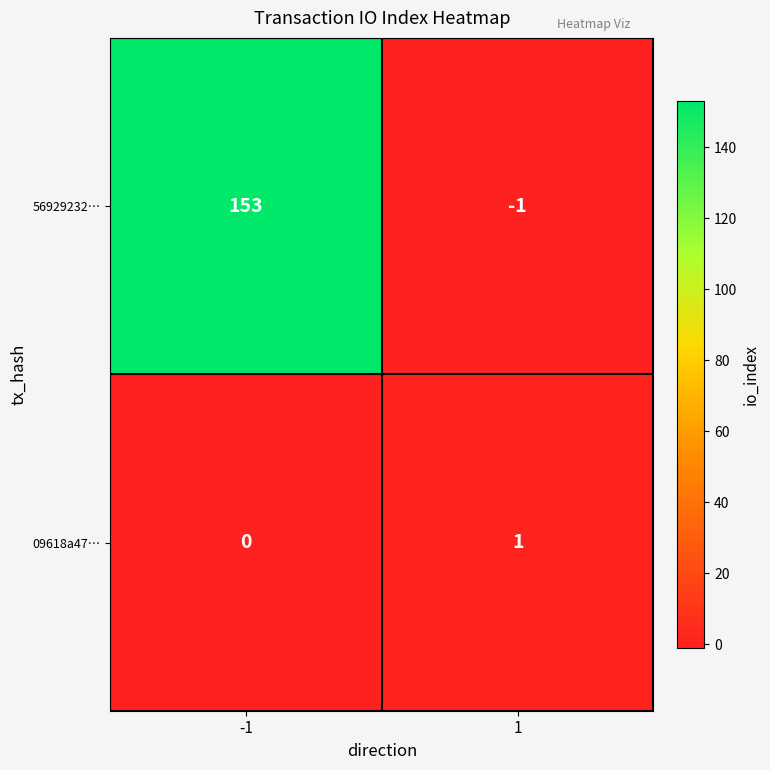

At -1, list the series in order from smallest to largest.

09618a47…, 56929232…